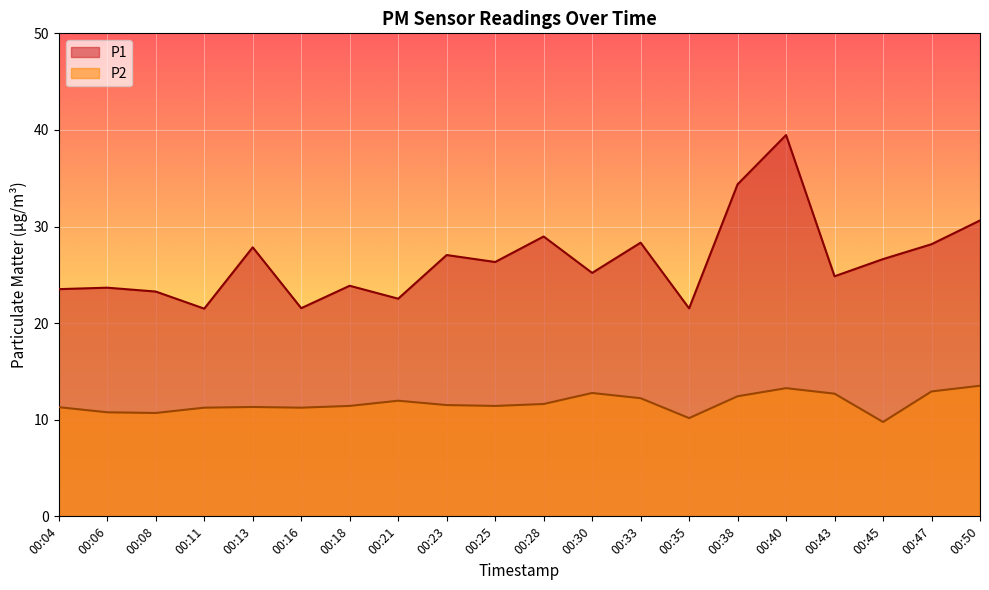

At which label is P1 closest to 30?

00:50